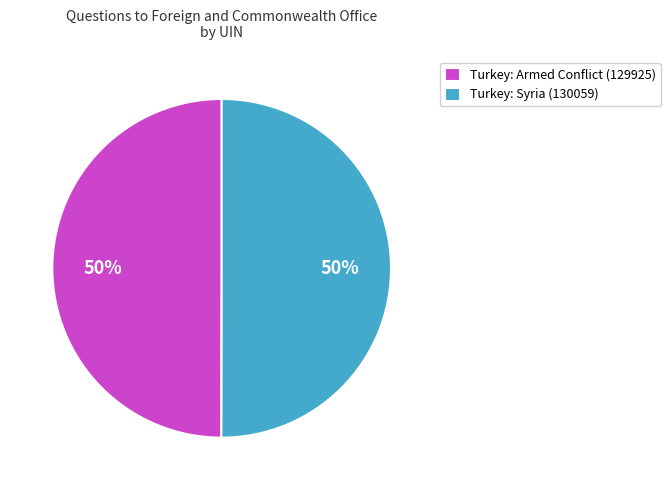

What percentage is the Turkey: Syria (130059) slice, to the nearest percent?

50%